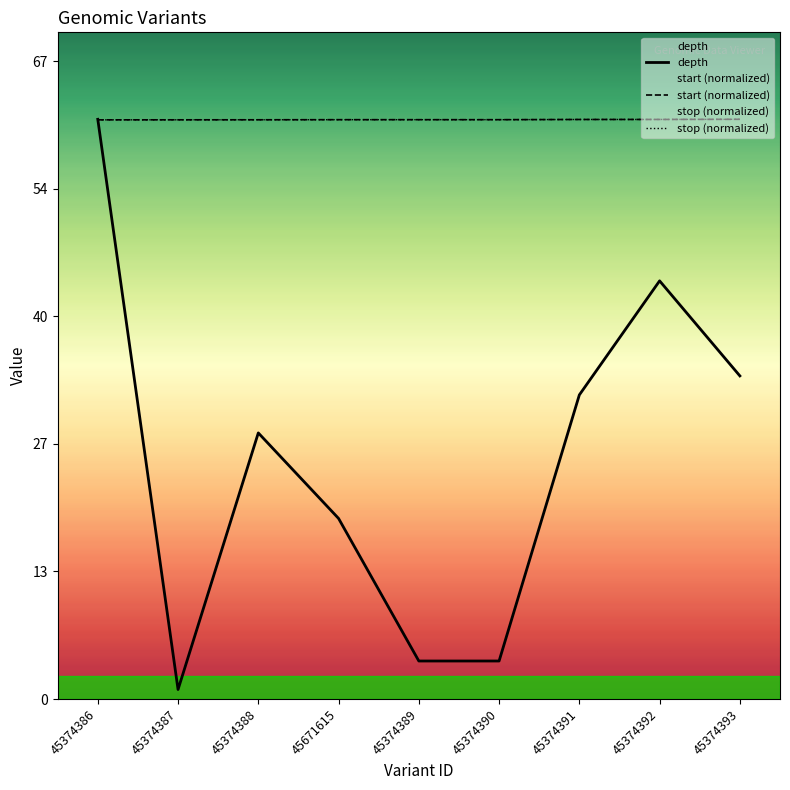

What is the minimum value for stop?

60.9